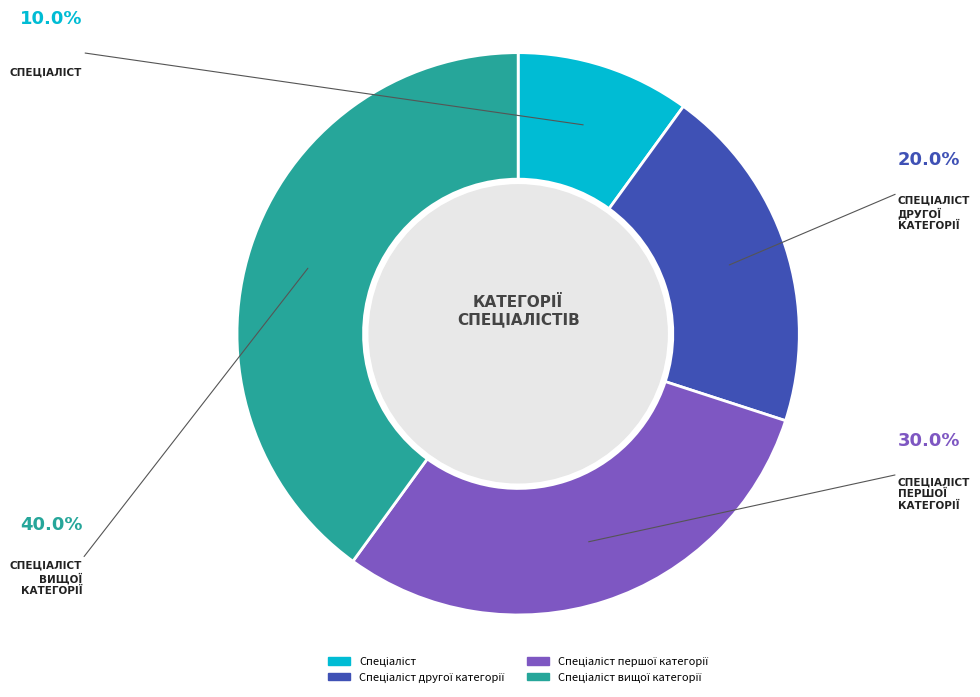

Does any single category account for the majority?

No